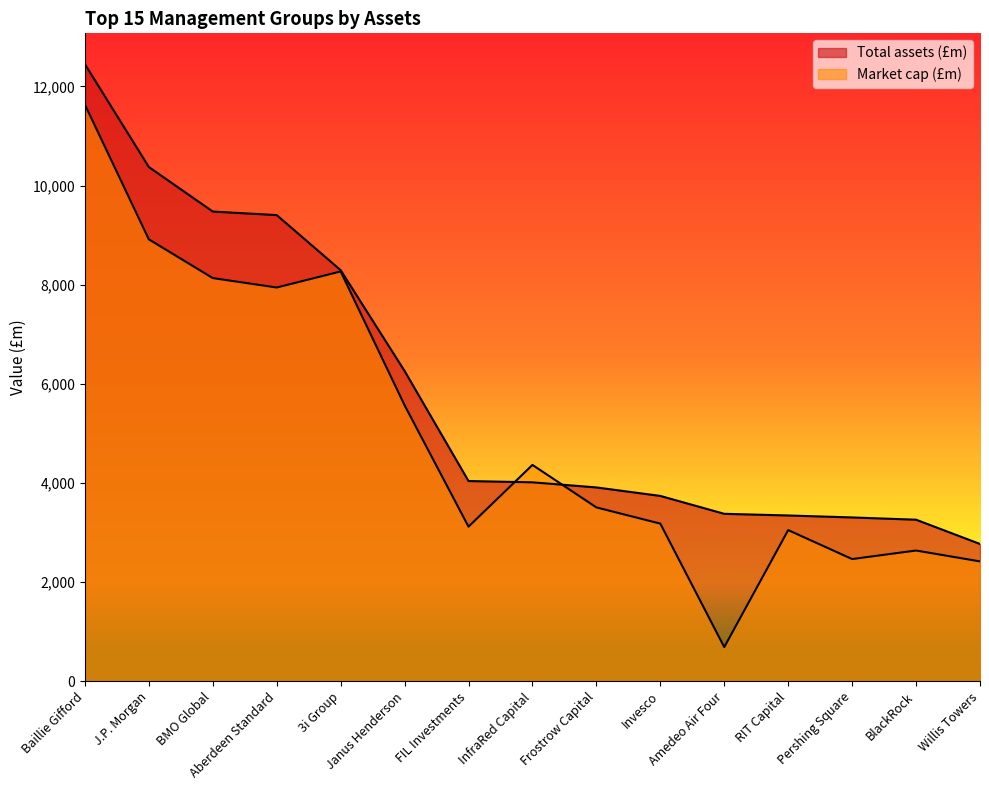

What are all the series names shown in the legend?

Total assets (£m), Market cap (£m)